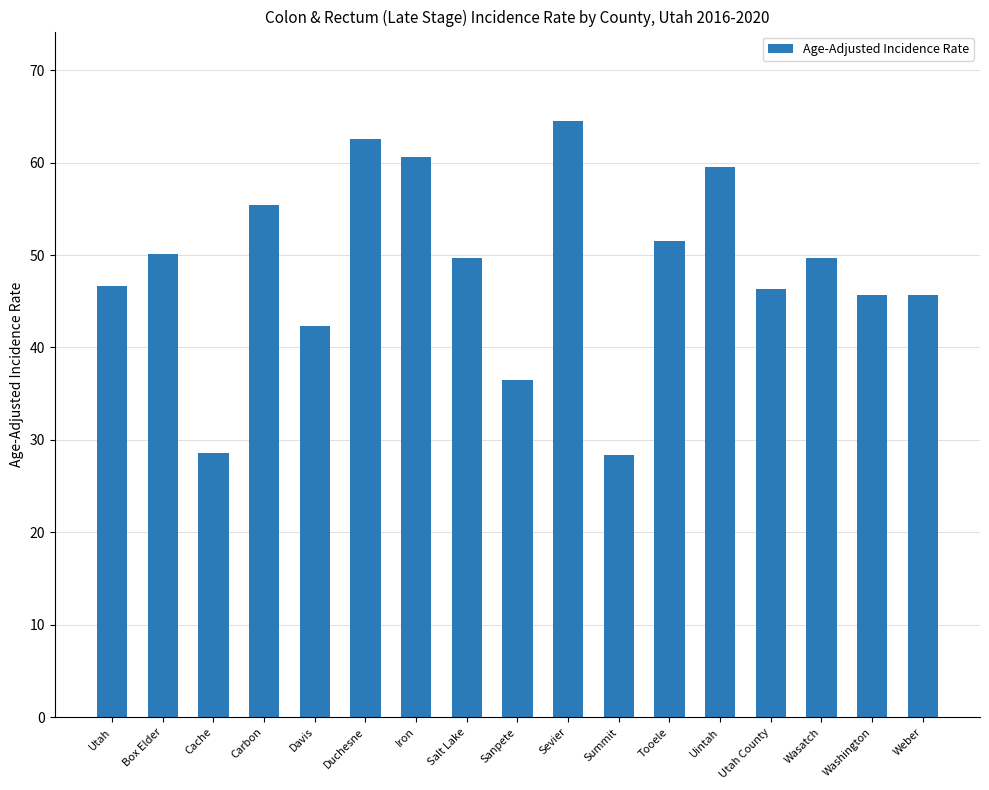

What is the ratio of the value at Weber to the value at Uintah?

0.8